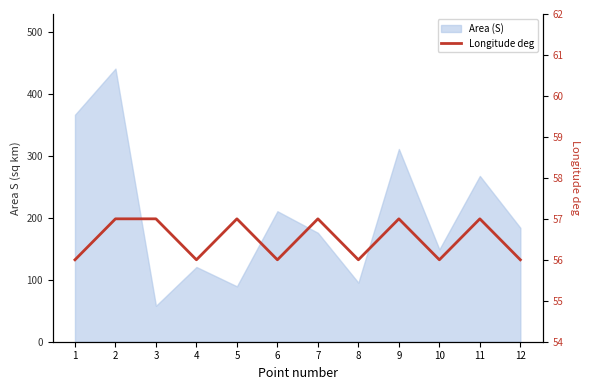

How many lines are shown in the chart?

1